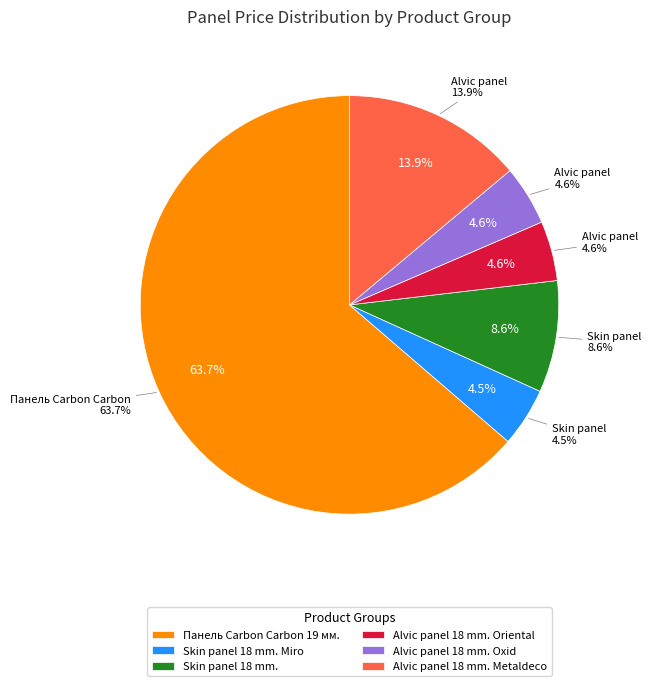

Which category has the smallest portion of the pie?

Skin panel 18 mm. Miro